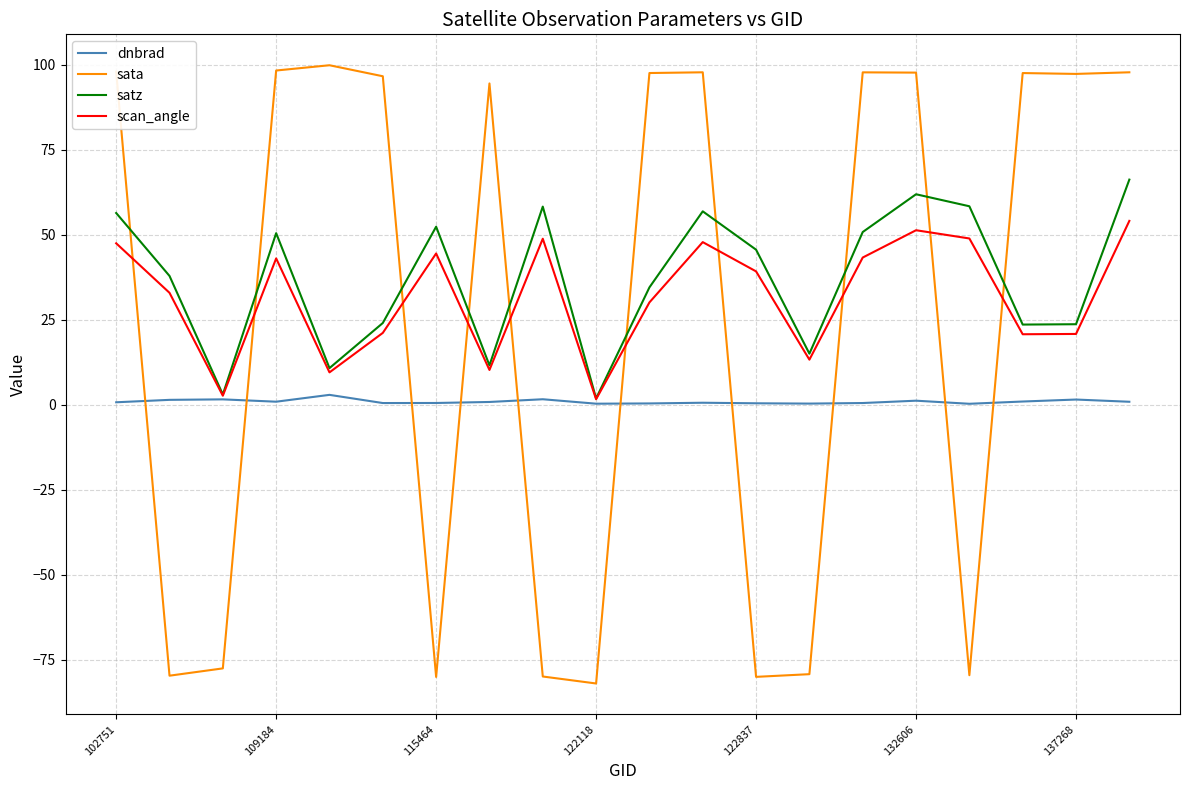

How many times do sata and satz cross each other?

10